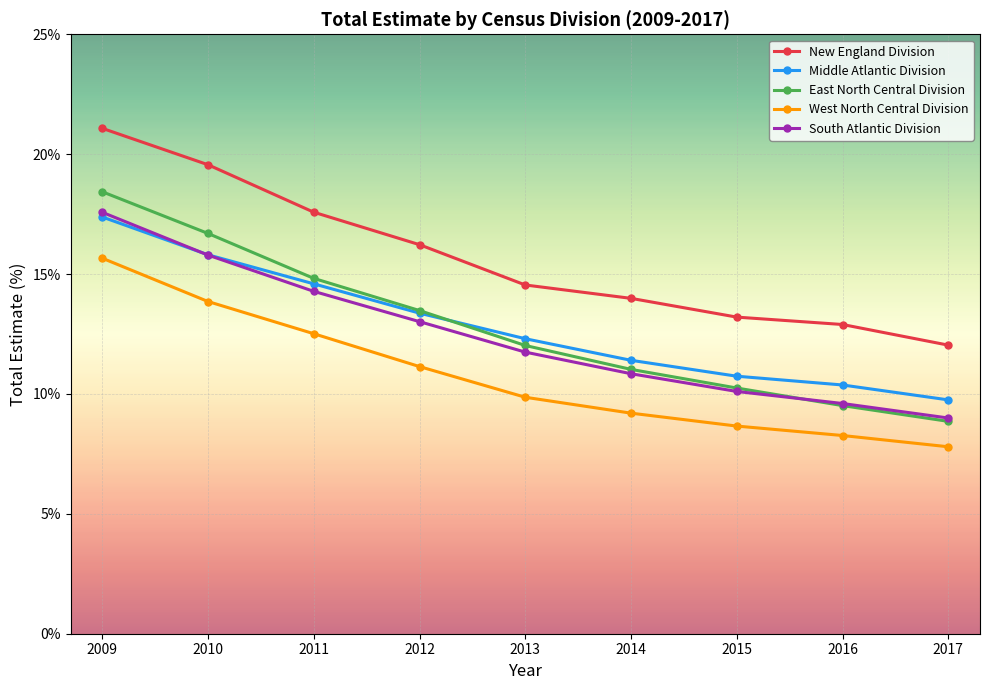

Which series has the widest spread of values?

East North Central Division